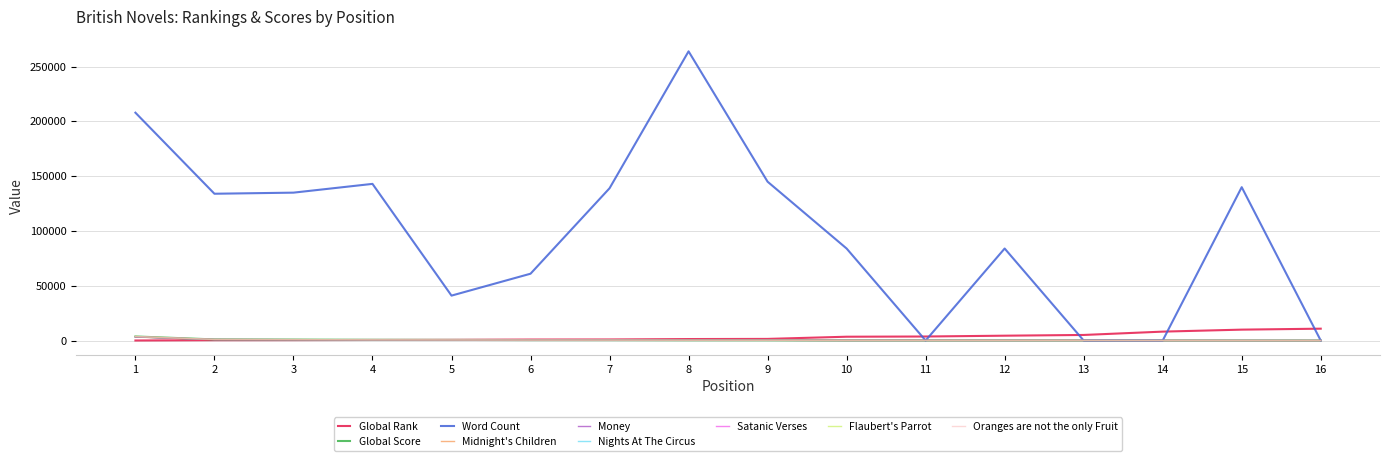

Does the chart have visible grid lines?

Yes